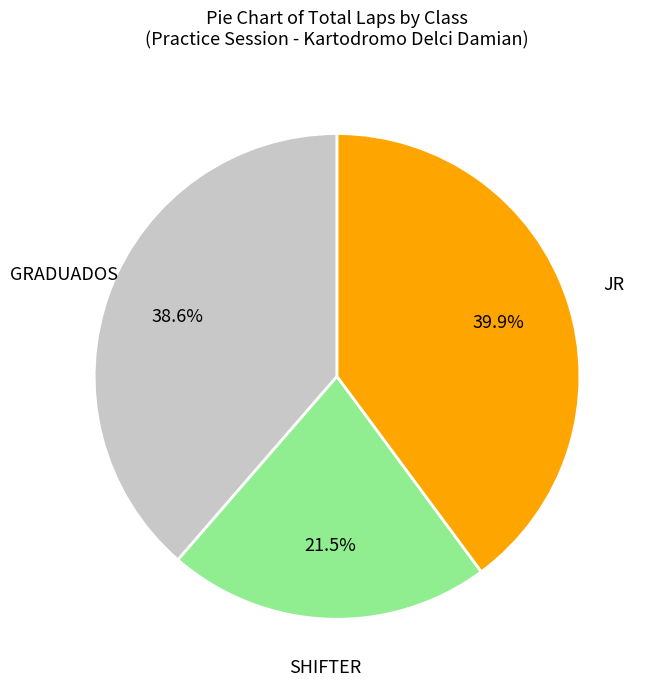

Does any single category account for the majority?

No